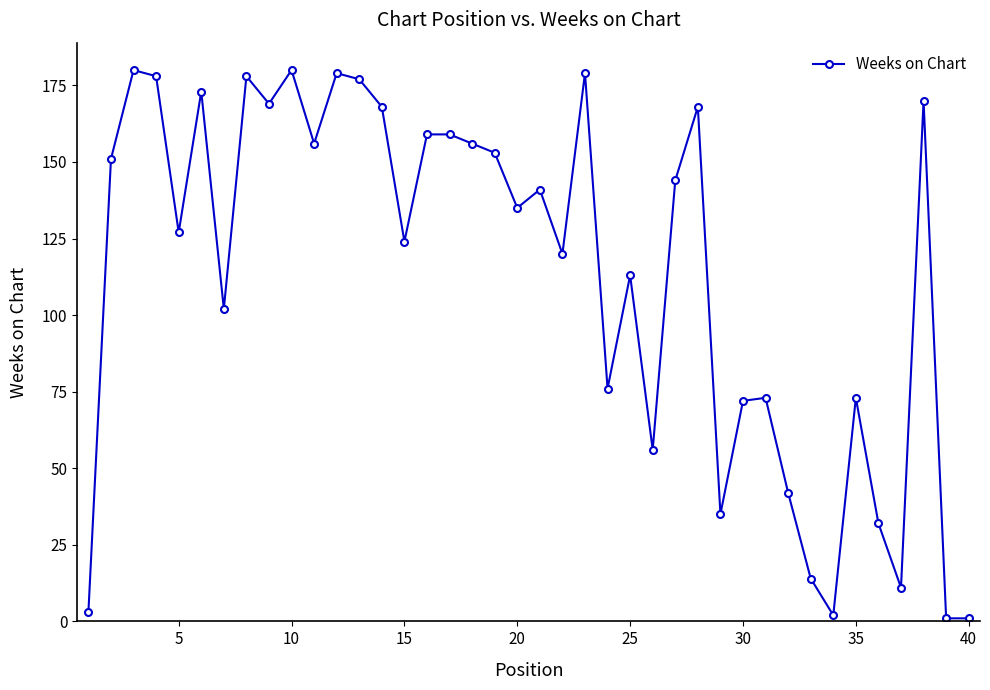

What is the sum of all values?

4530